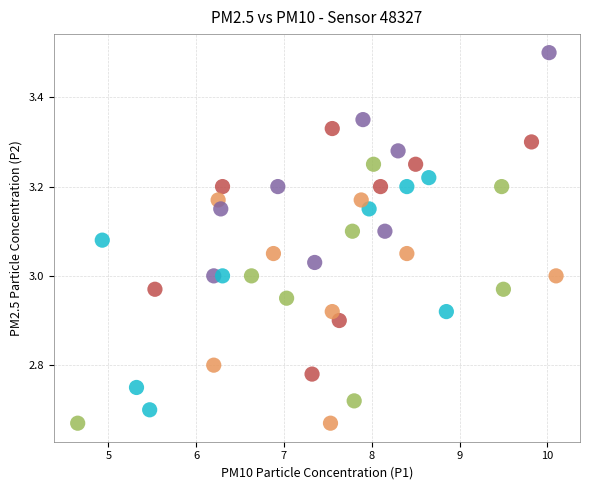

What is the range of X values (max minus min)?

5.4